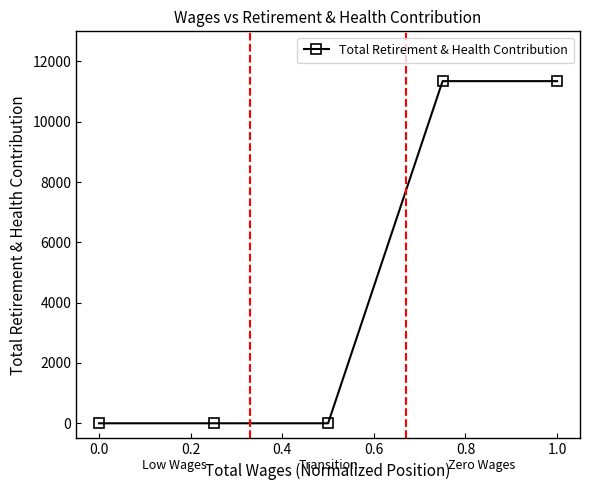

How many lines are shown in the chart?

1